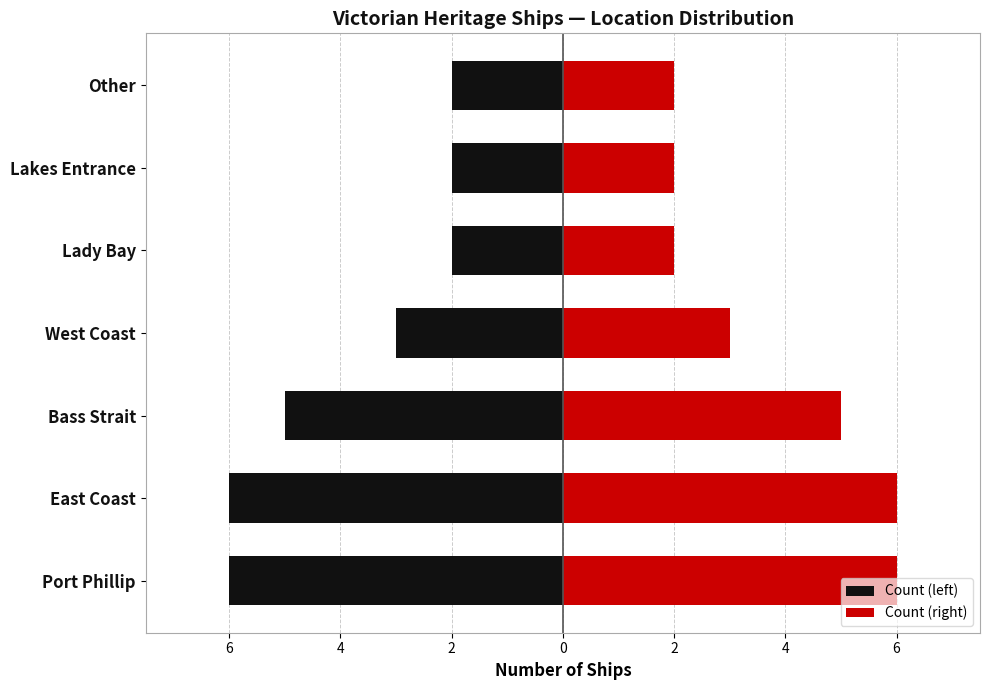

How many groups of bars are there?

7